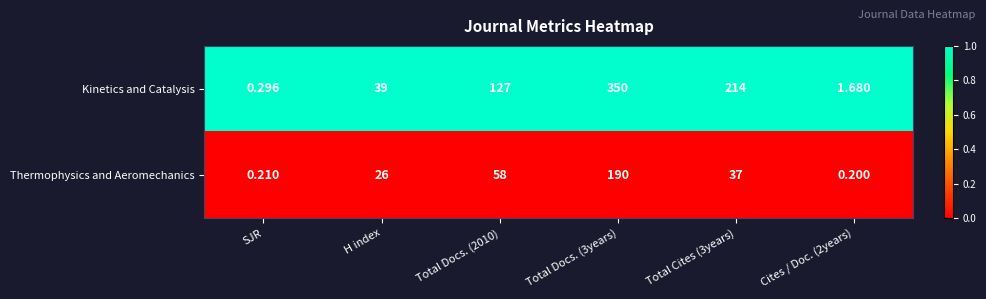

Between Total Docs. (3years) and Total Cites (3years), which series saw the biggest shift?

Thermophysics and Aeromechanics